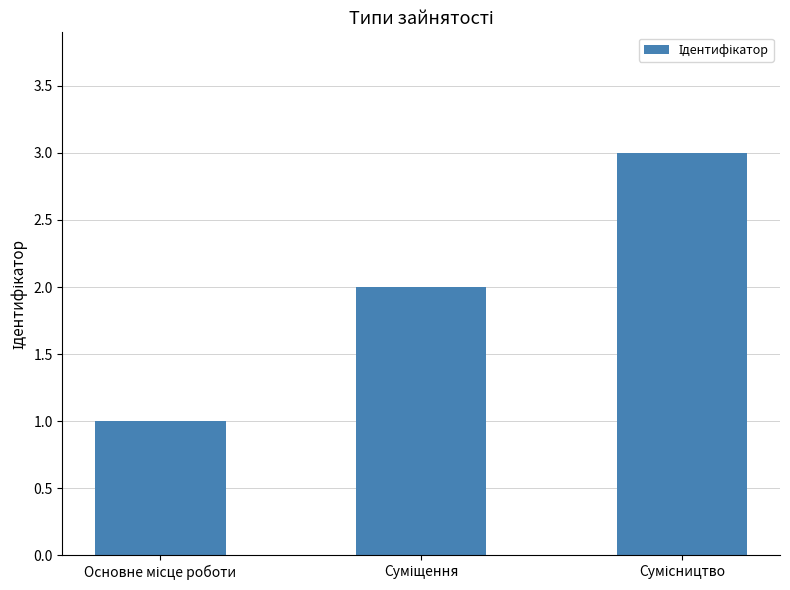

What is the value of the 1st bar from the left?

1